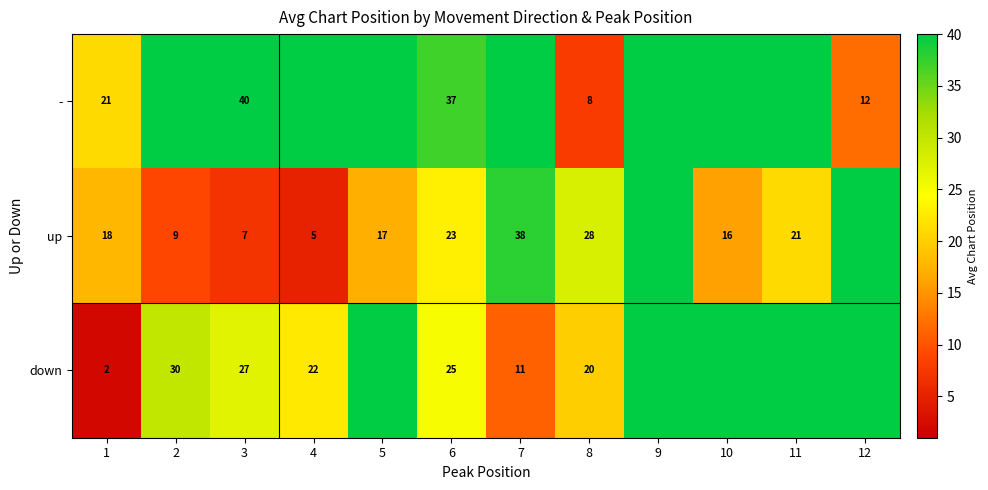

The value of up at 3 is 7. True or false?

True